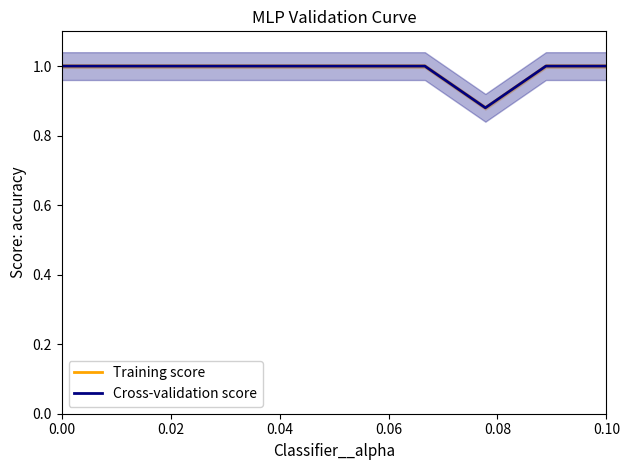

Reading left to right, list all the values displayed in this chart.

Training score: 1.0	1.0	1.0	1.0	1.0	1.0	1.0	0.9	1.0	1.0
Cross-validation score: 1.0	1.0	1.0	1.0	1.0	1.0	1.0	0.9	1.0	1.0